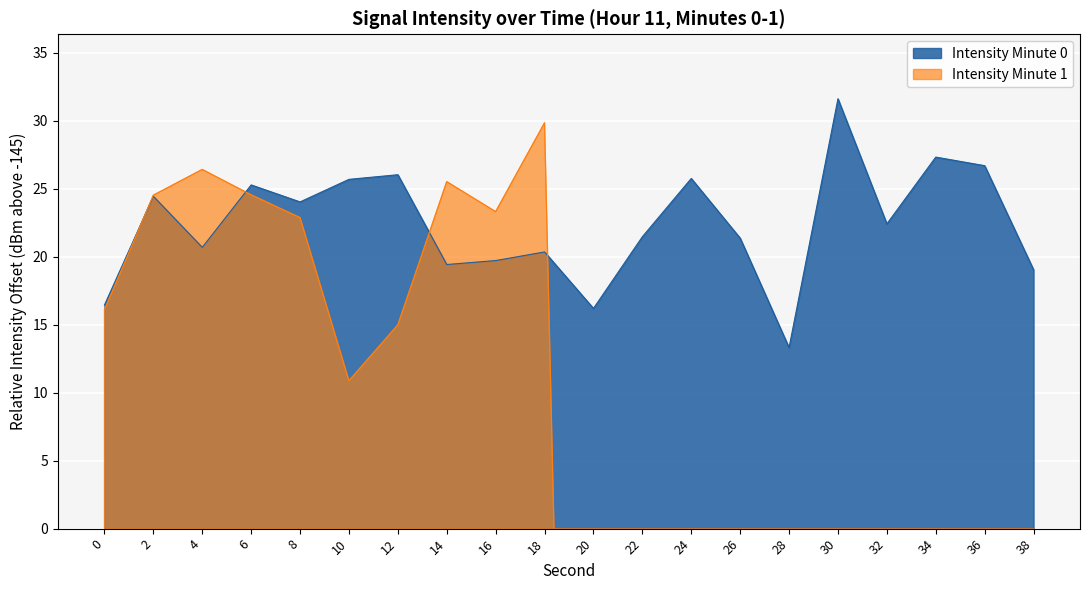

What is the value of the 3rd point from the left?

20.7